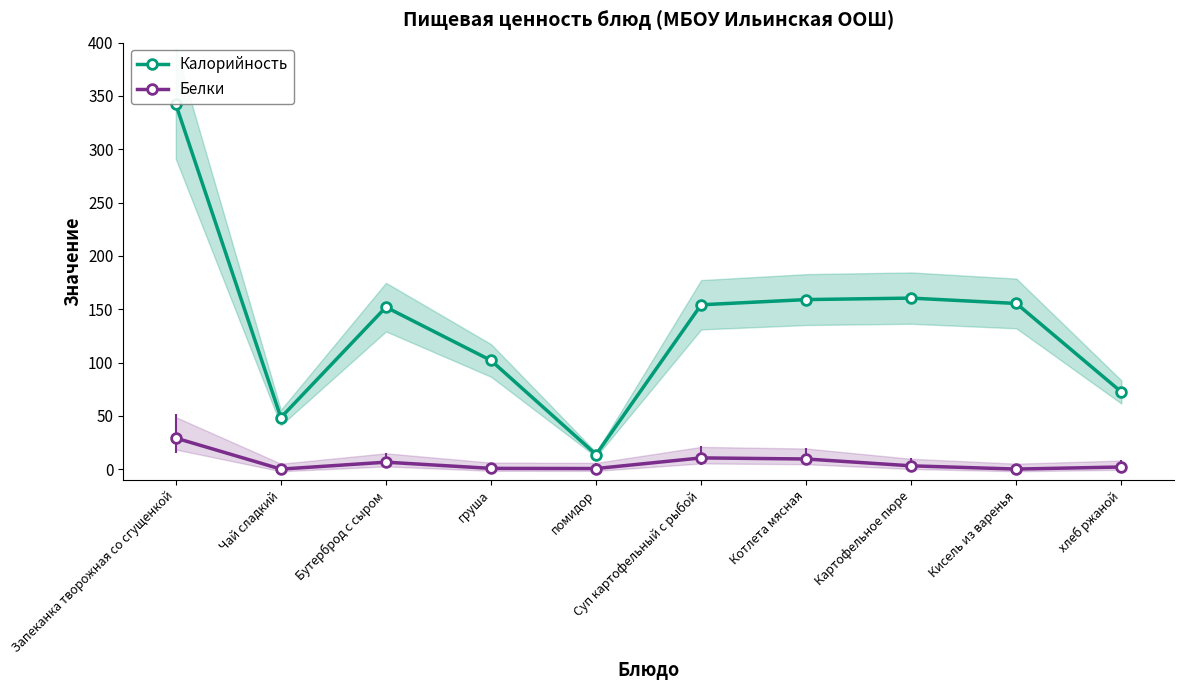

Between Картофельное пюре and Чай сладкий, which is larger?

Картофельное пюре